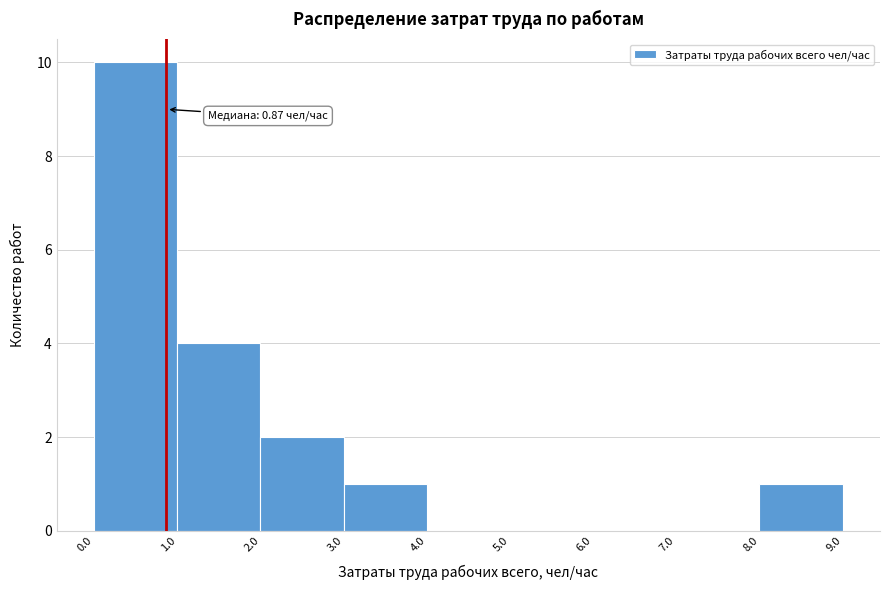

Over which range of the x-axis is the bar tallest?

0.0 to 1.0